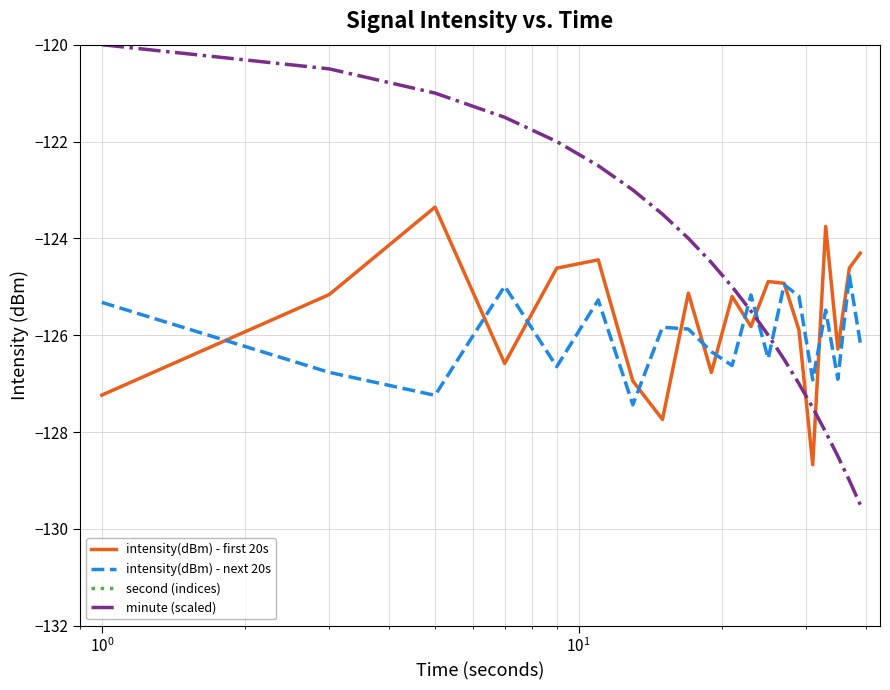

What is the average value of the intensity(dBm) - next 20s series?

-126.0